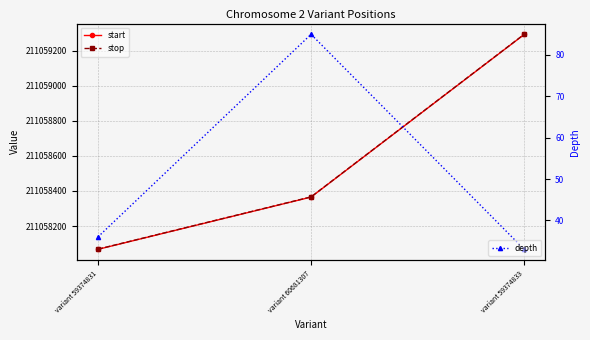

What value does the depth series have at variant 60681307, to the nearest 10?

80